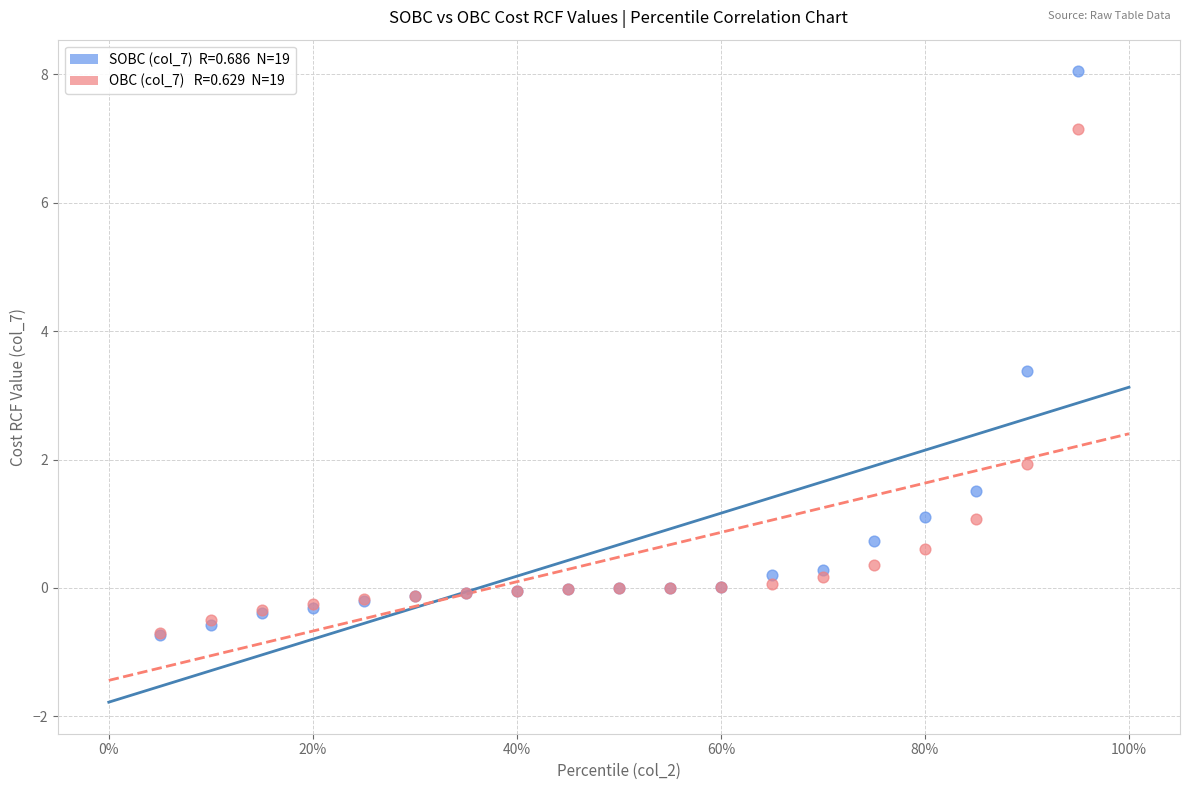

Across all series, what Y value is closest to 3?

3.4